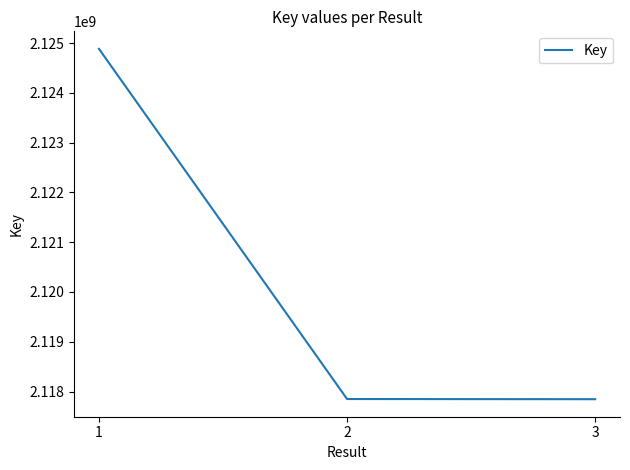

The value at 2 is 2117848937. True or false?

True